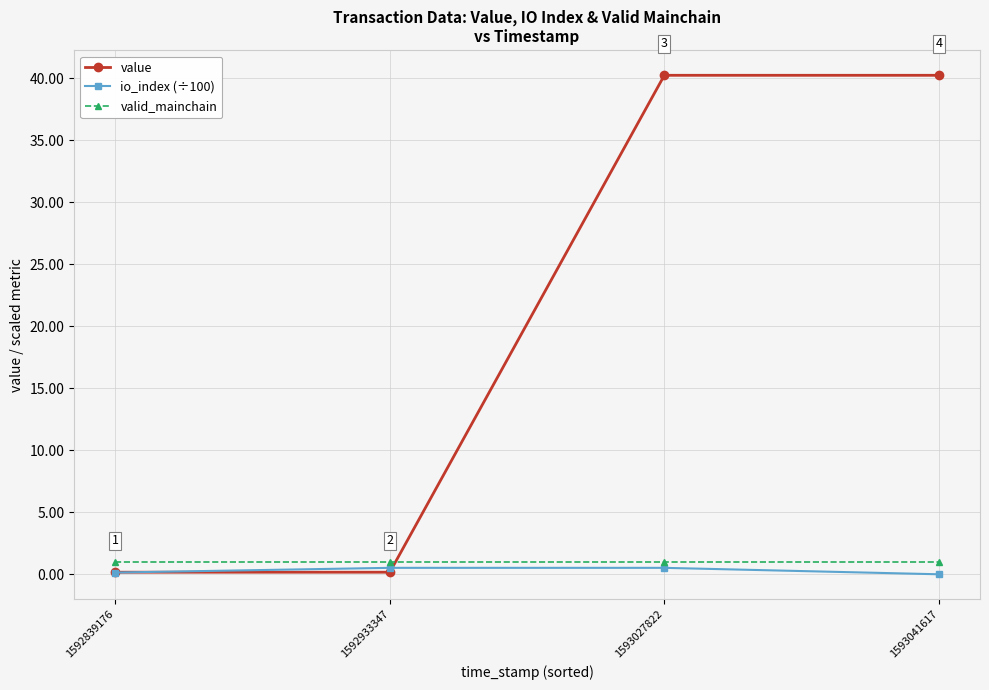

What is the value of the valid_mainchain point at the 2nd from the left?

1.0